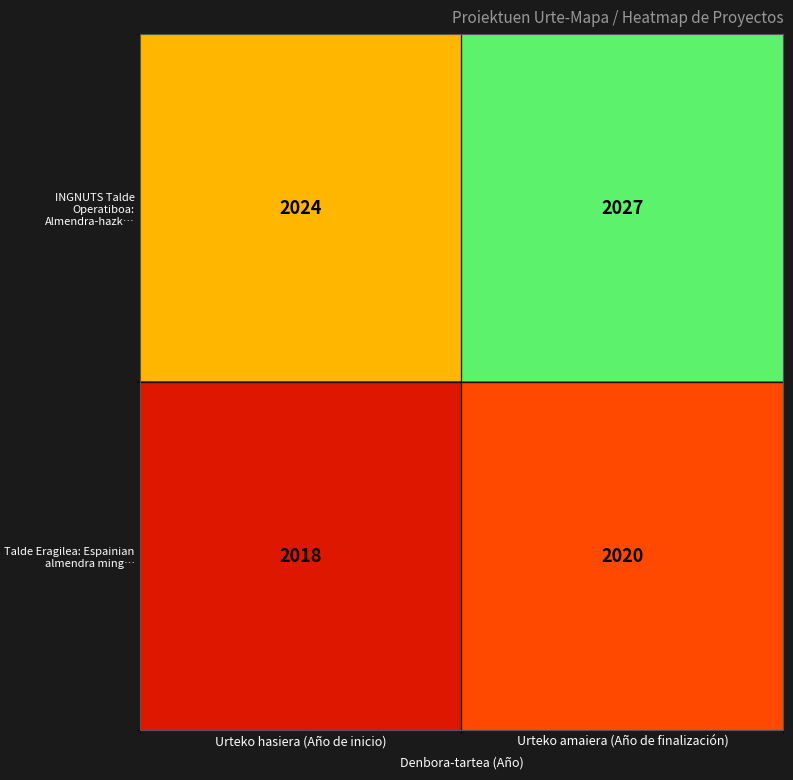

The value of Talde Eragilea: Espainian almendra ming… at Urteko hasiera (Año de inicio) is 2018. True or false?

True